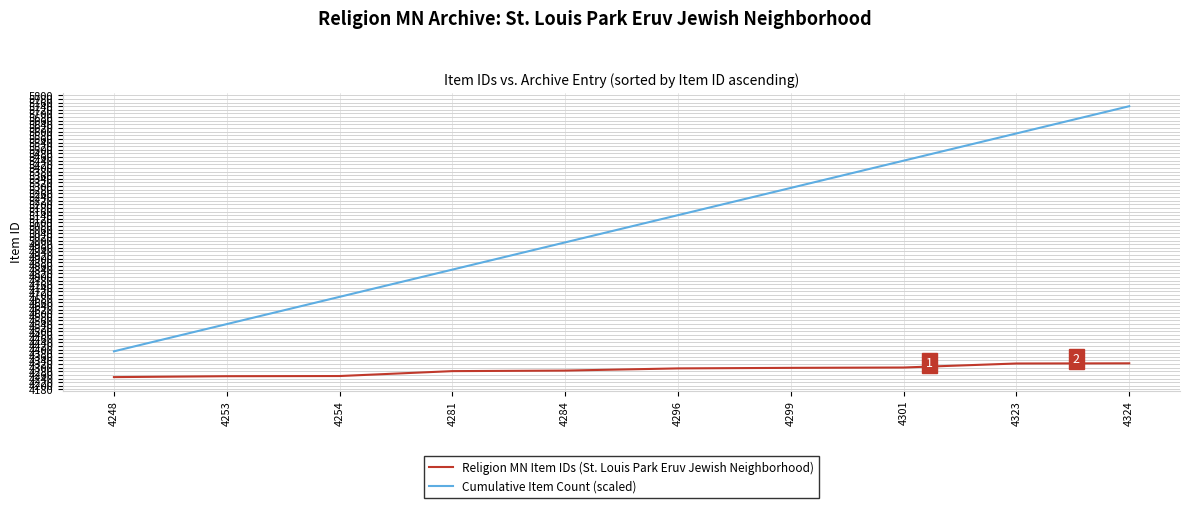

Is the value of Religion MN Item IDs (St. Louis Park Eruv Jewish Neighborhood) at 4299 greater than the value of Cumulative Item Count (scaled) at 4284?

No